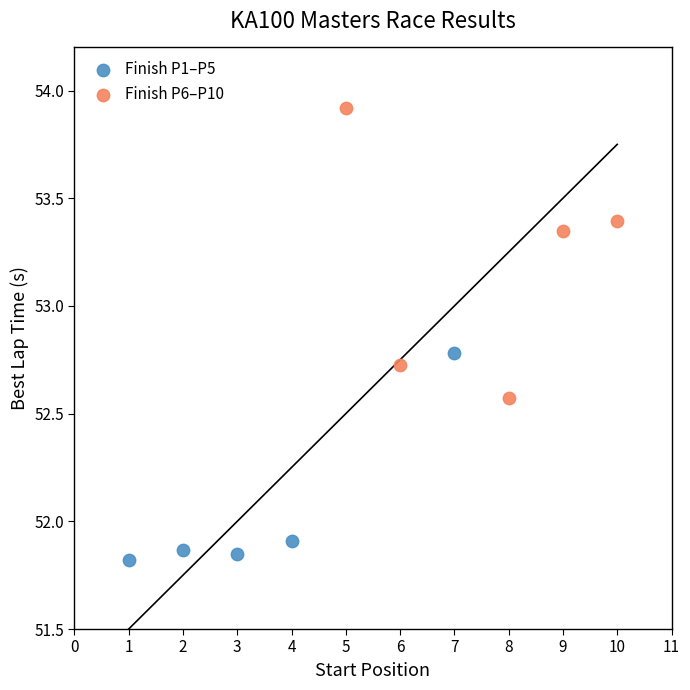

Which series reaches the minimum Y coordinate?

Finish P1–P5